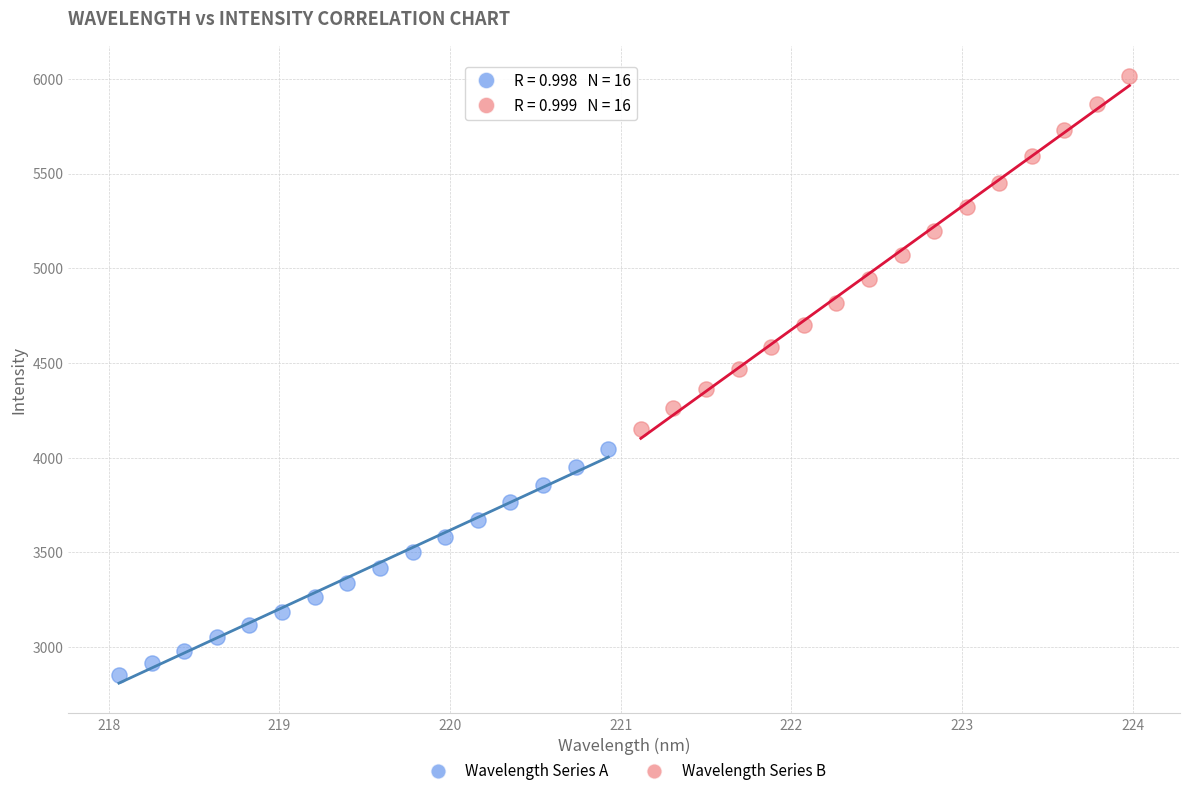

Which series contains the lowest Y value?

Wavelength Series A